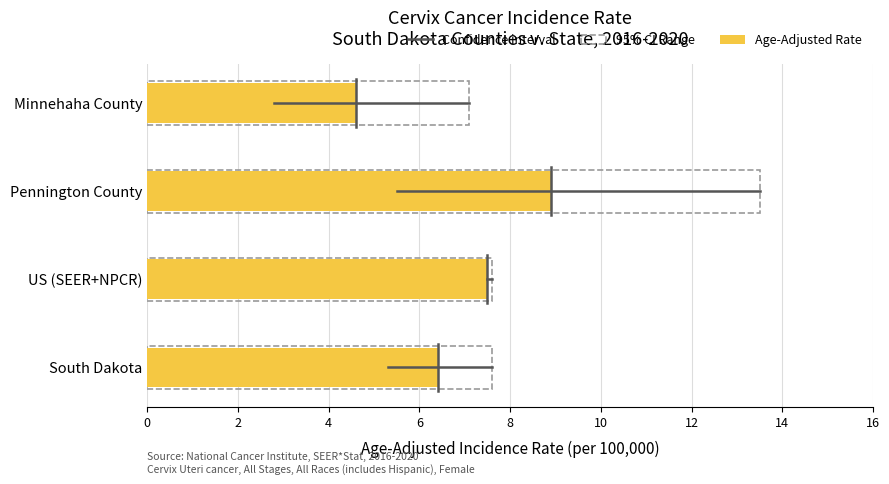

How many bars are there in total?

4